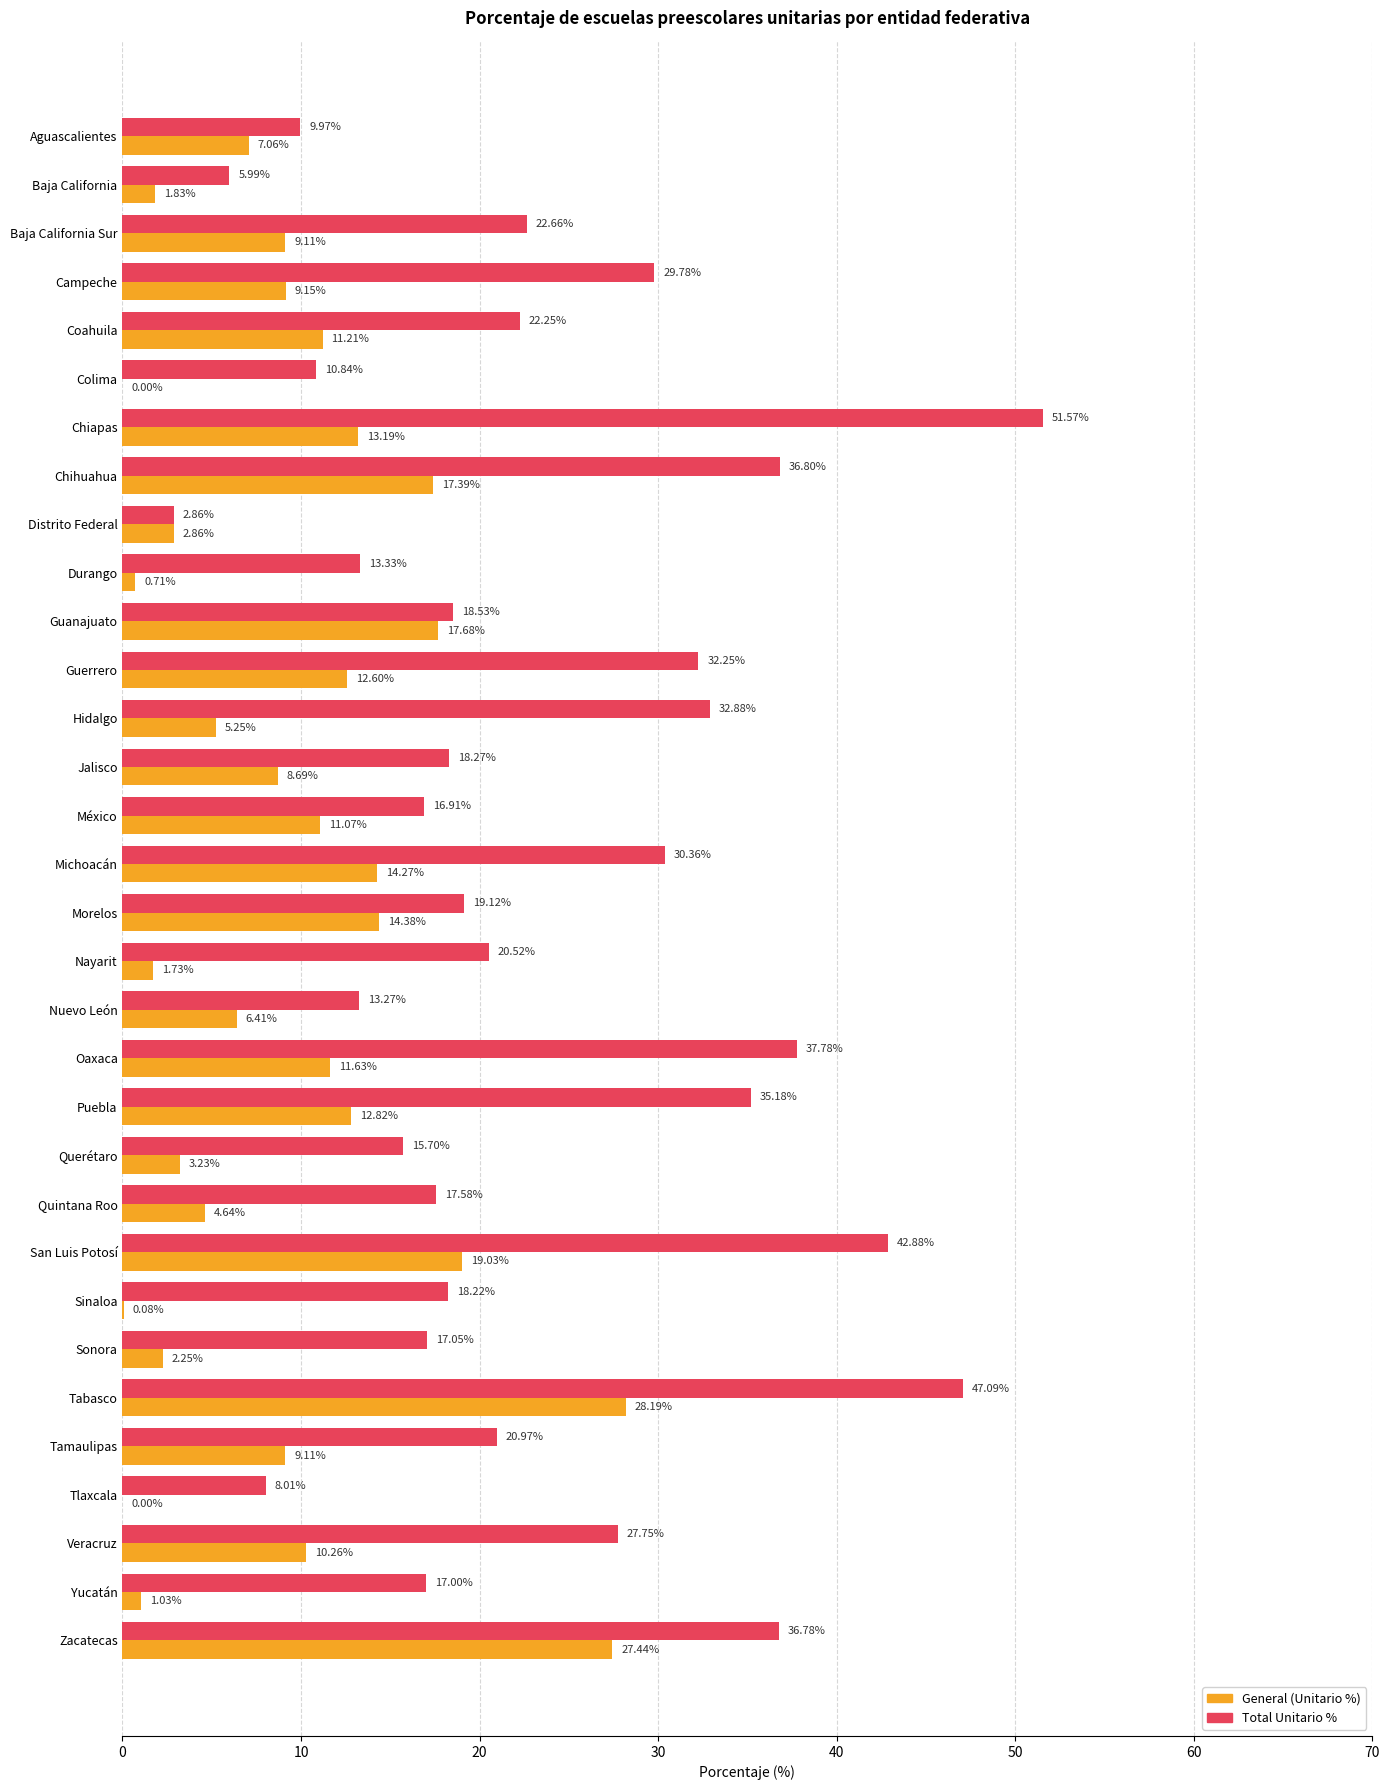

What is the sum of the General (Unitario %) values at Jalisco and Tlaxcala?

8.7